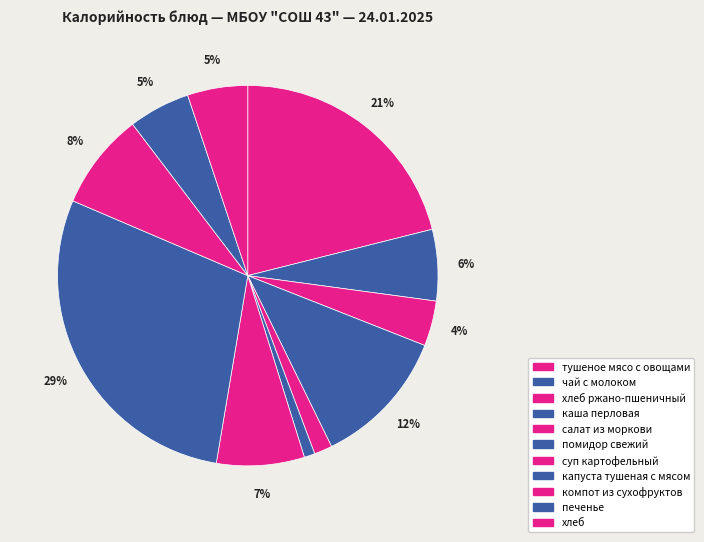

What portion of the pie excludes помидор свежий?

99.1%